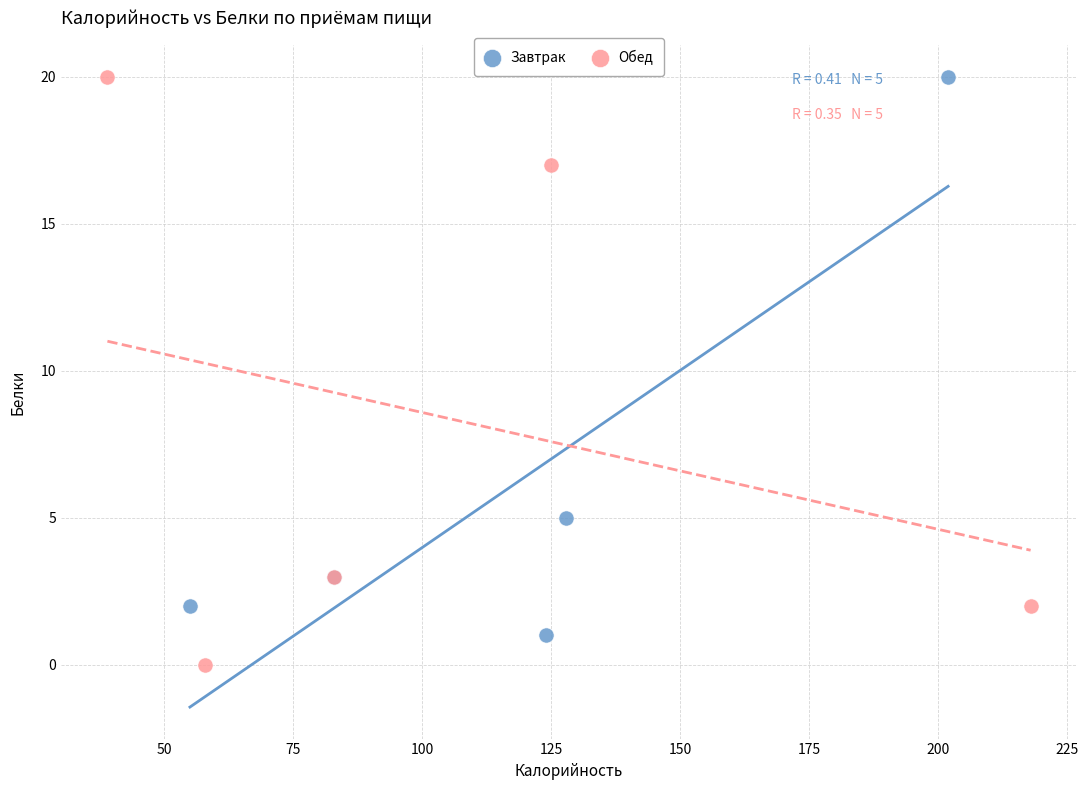

What are all the series names shown in the legend?

Завтрак, Обед